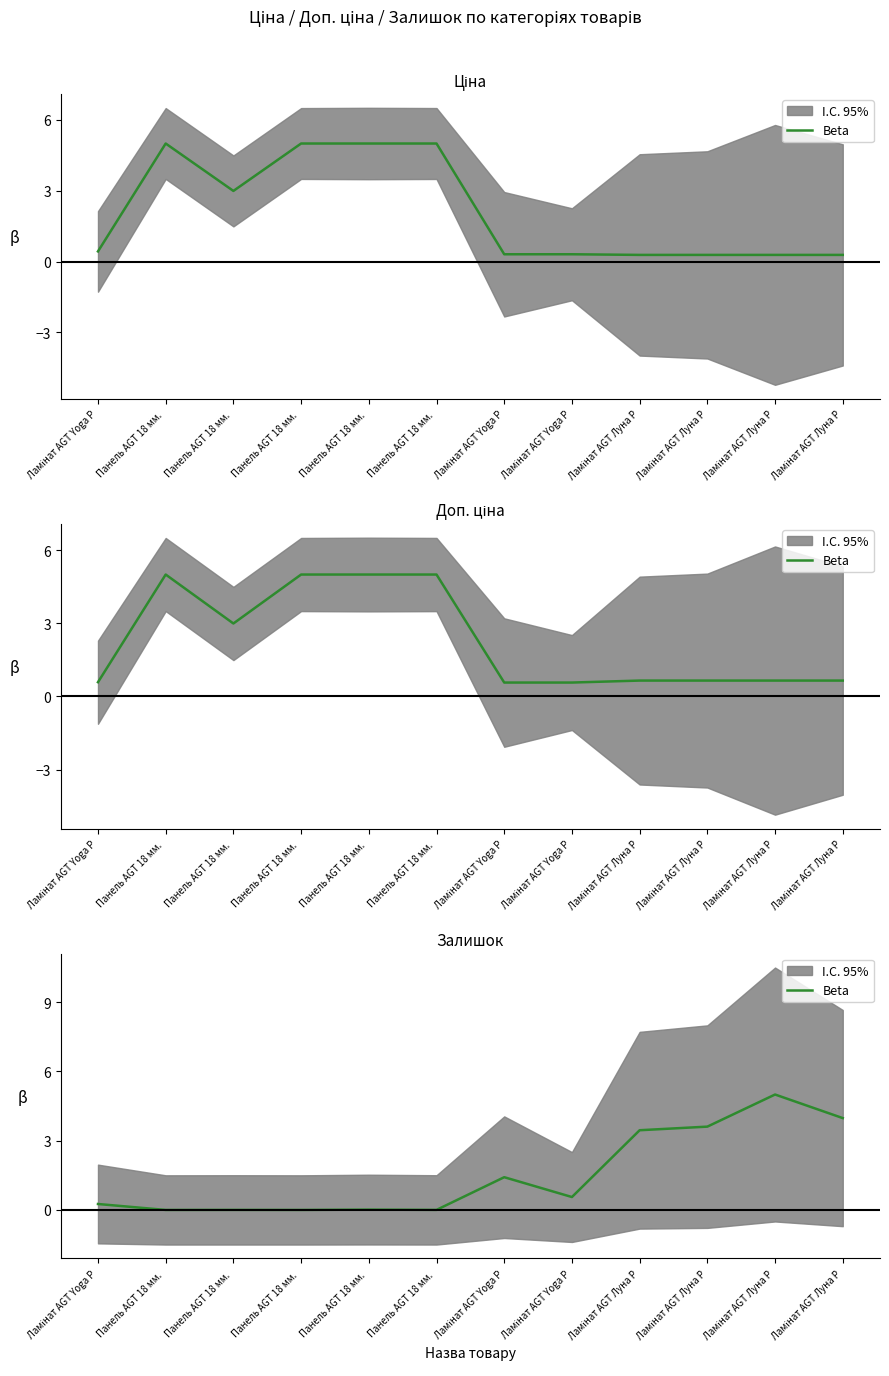

What is the value of the 10th point from the left?

3.5